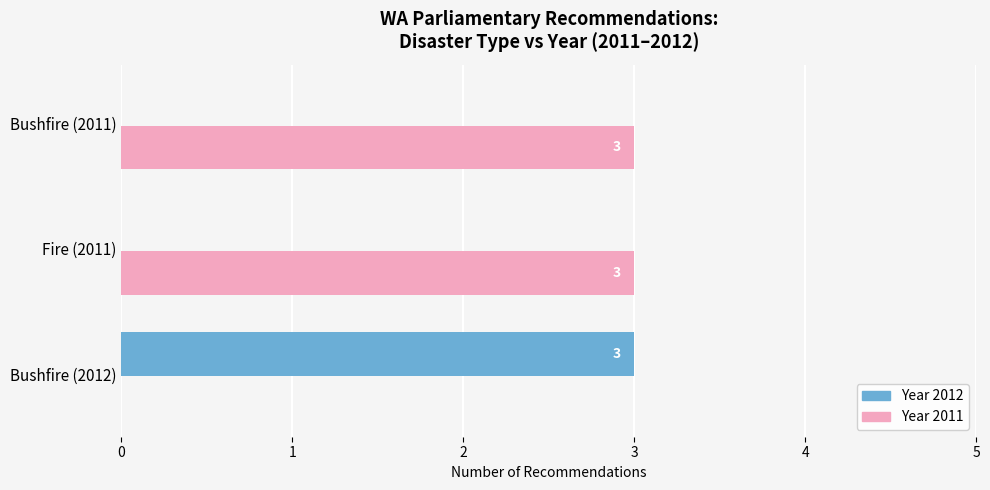

How many values in Year 2012 are above zero?

1